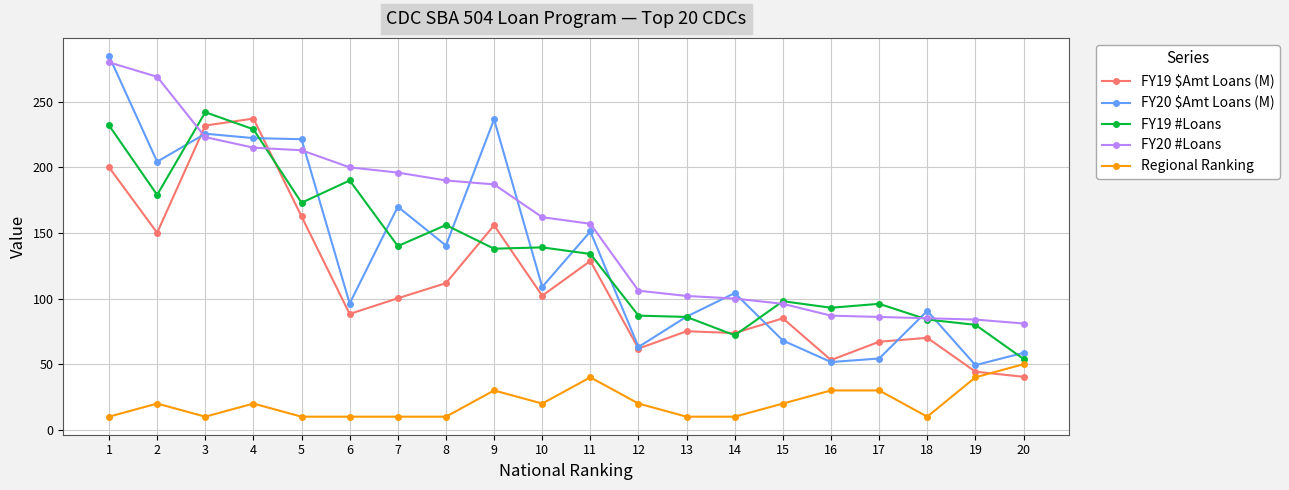

What is the total value across all series at 18?

339.7